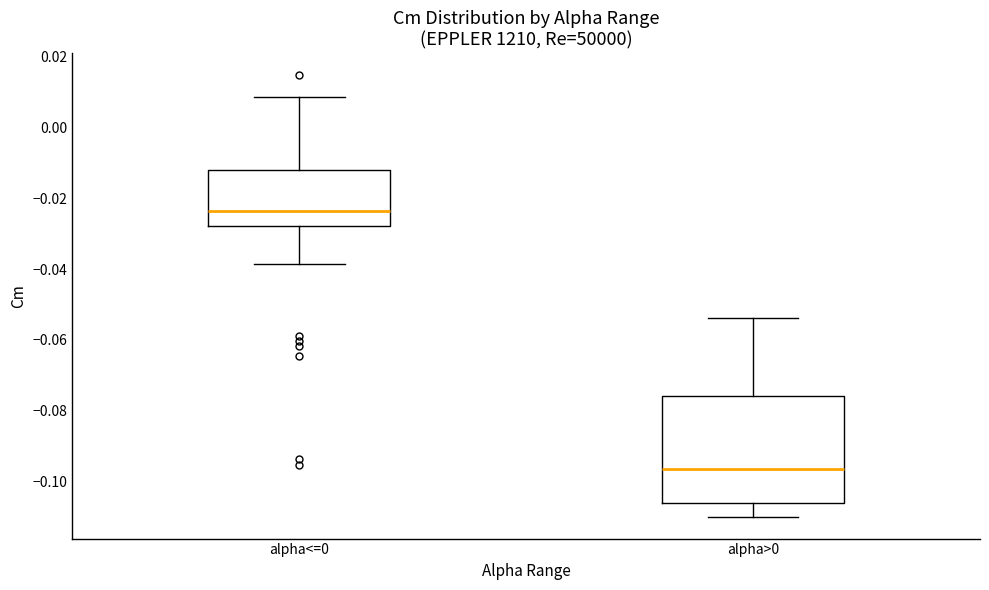

Where is the lower edge of the box for alpha<=0 on the y-axis? The values are not printed on the chart, so give them approximately, as read against the axis.

-0.028